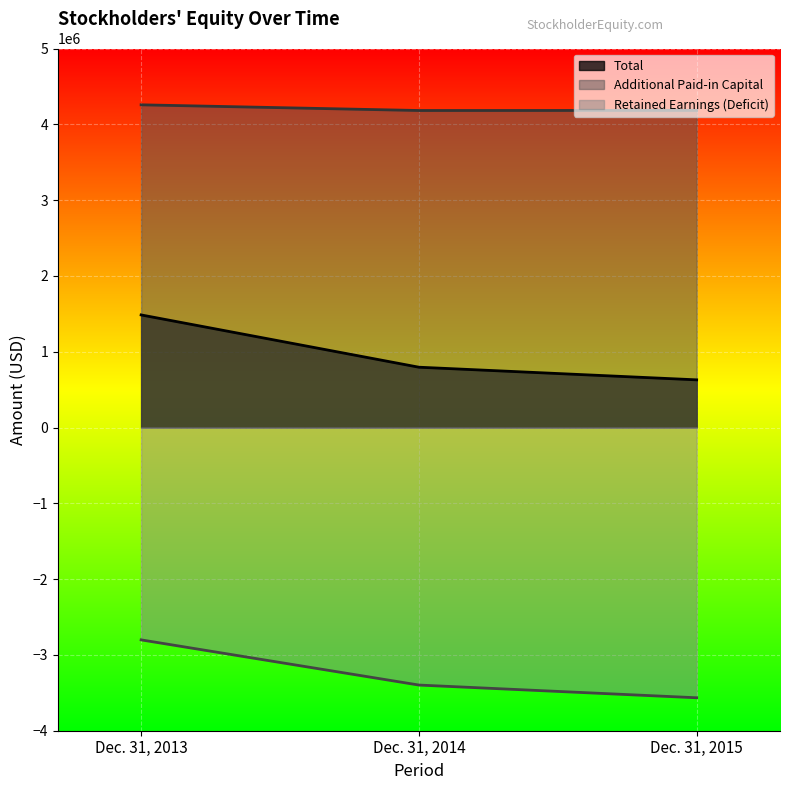

Read the Total value at Dec. 31, 2013, to the nearest 50.

1485350